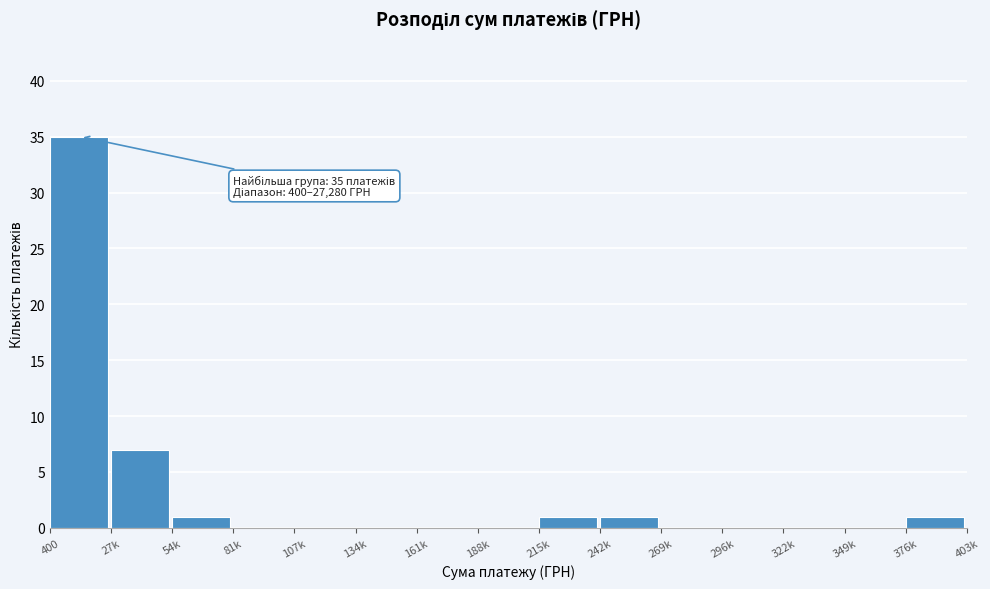

Reading right to left, extract all data points from this chart.

376k=1	349k=0	322k=0	296k=0	269k=0	242k=1	215k=1	188k=0	161k=0	134k=0	107k=0	81k=0	54k=1	27k=7	400=35